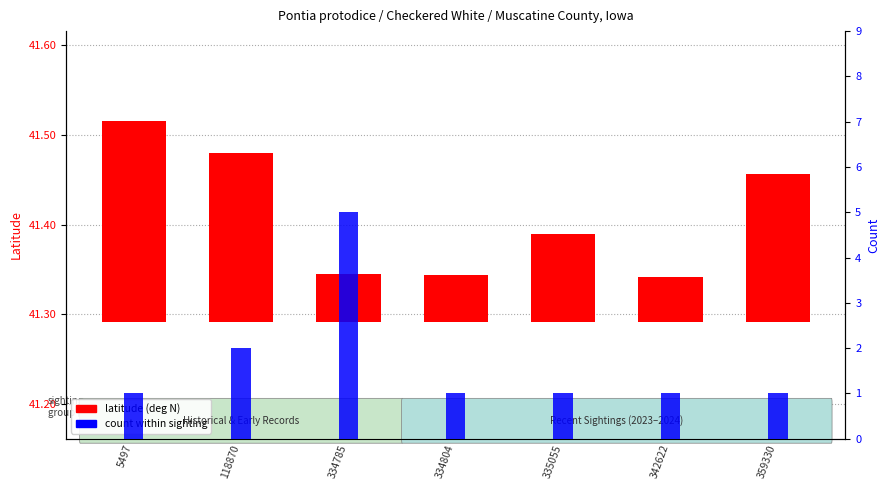

What is the maximum value shown in the chart?

5.0